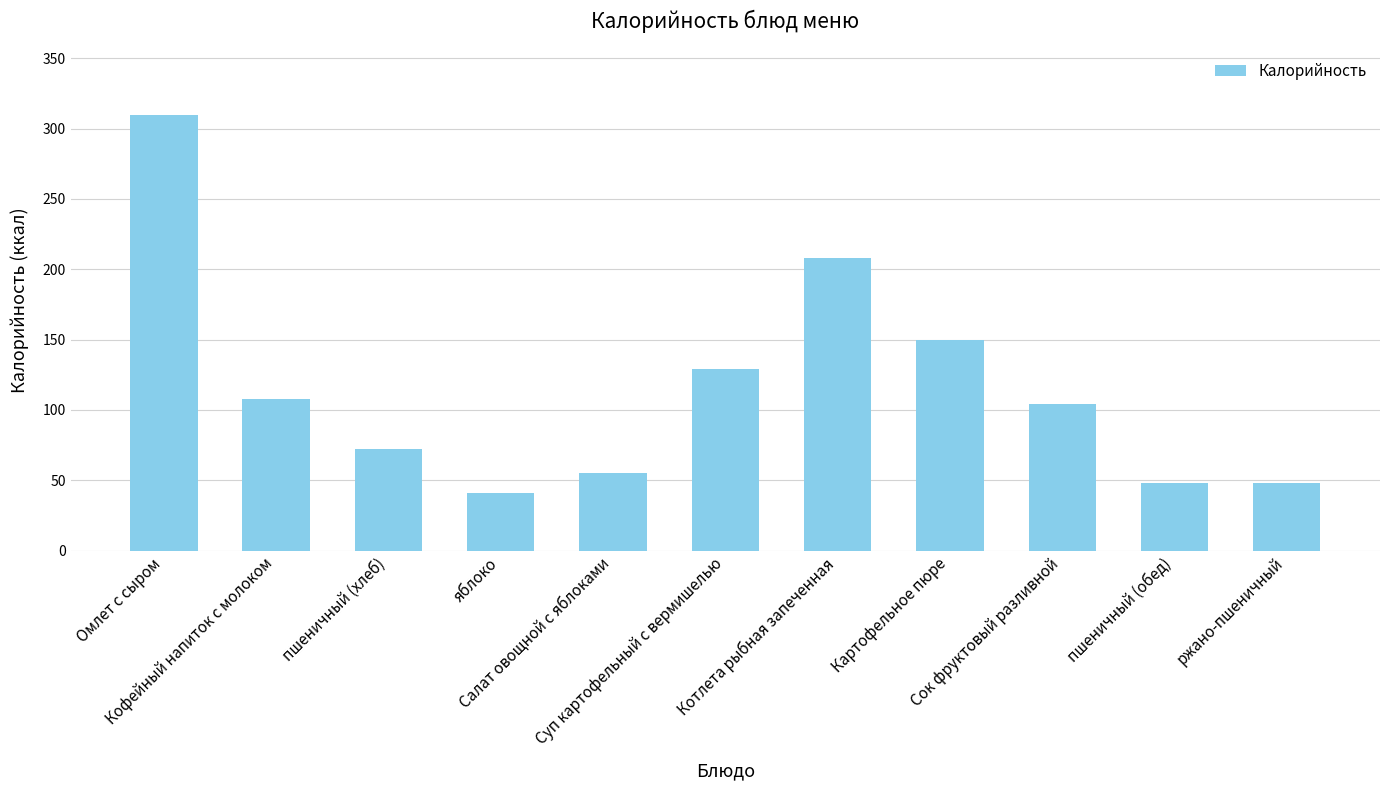

Count the number of categories in the chart.

11